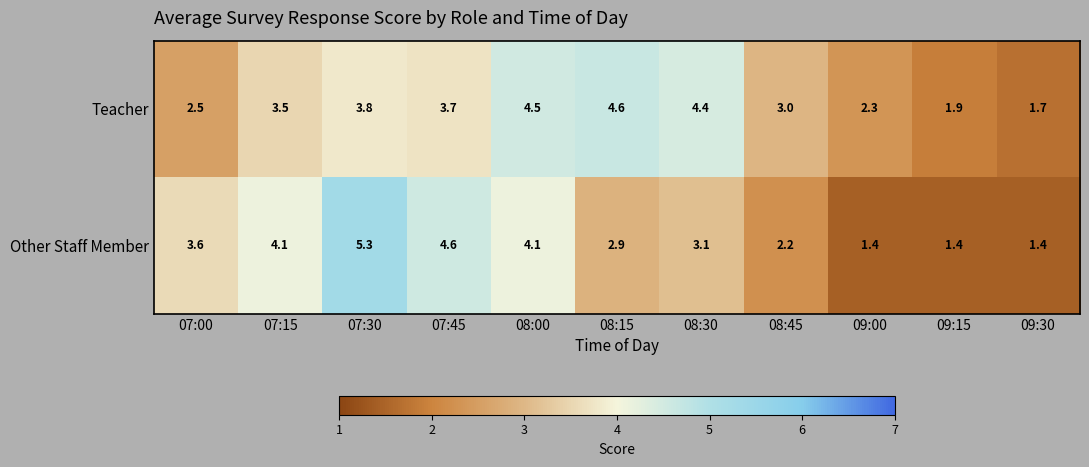

What is the sum of the Teacher values at 07:00 and 07:30?

6.3